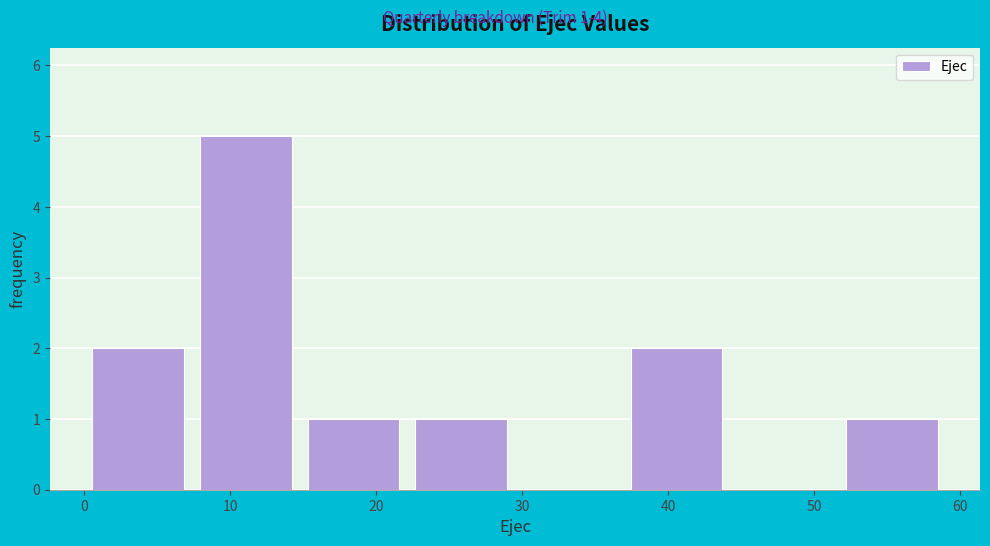

Which range on the x-axis has the tallest bar?

7 to 15